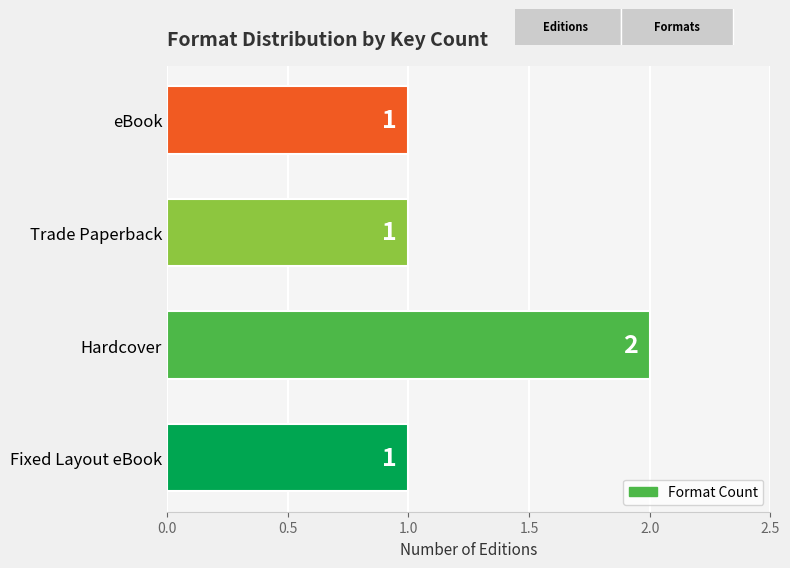

Count the number of categories in the chart.

4